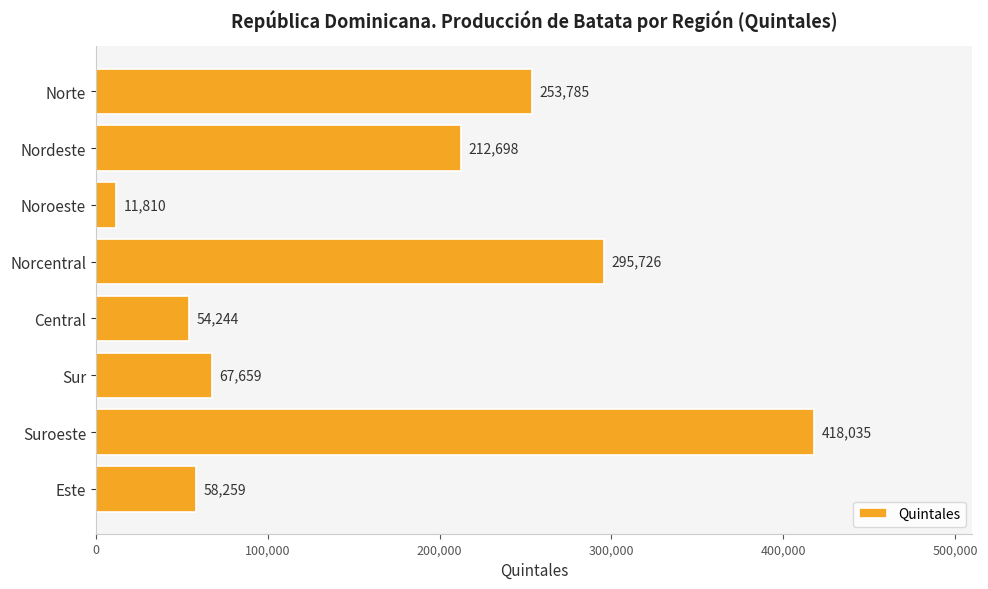

Rank the categories by value from lowest to highest.

Noroeste, Central, Este, Sur, Nordeste, Norte, Norcentral, Suroeste